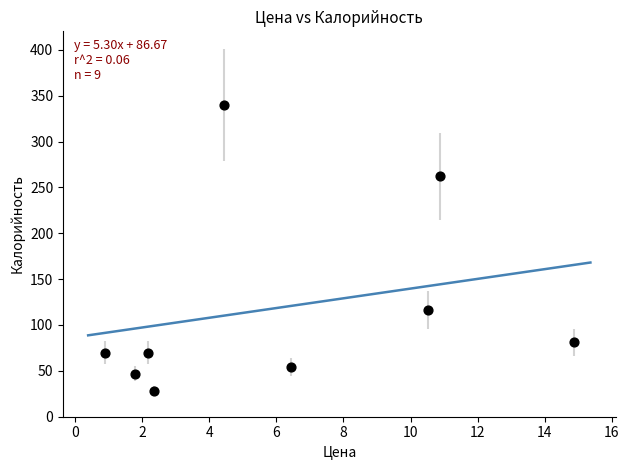

What is the range of Y values (max minus min)?

312